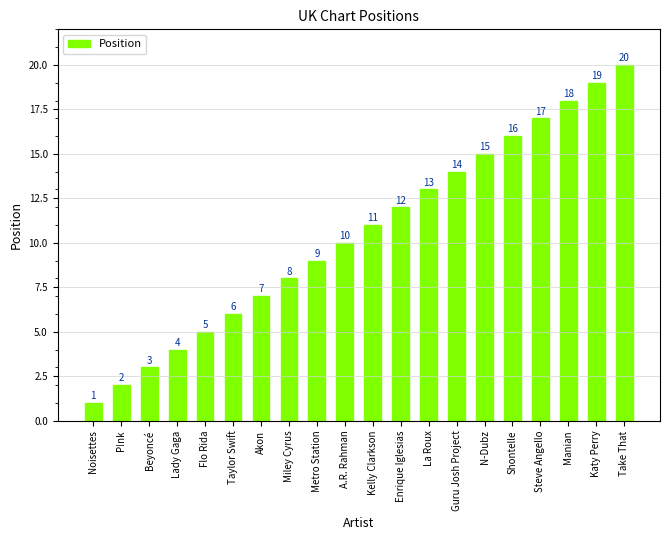

True or false: the data shows 1 at Noisettes.

True